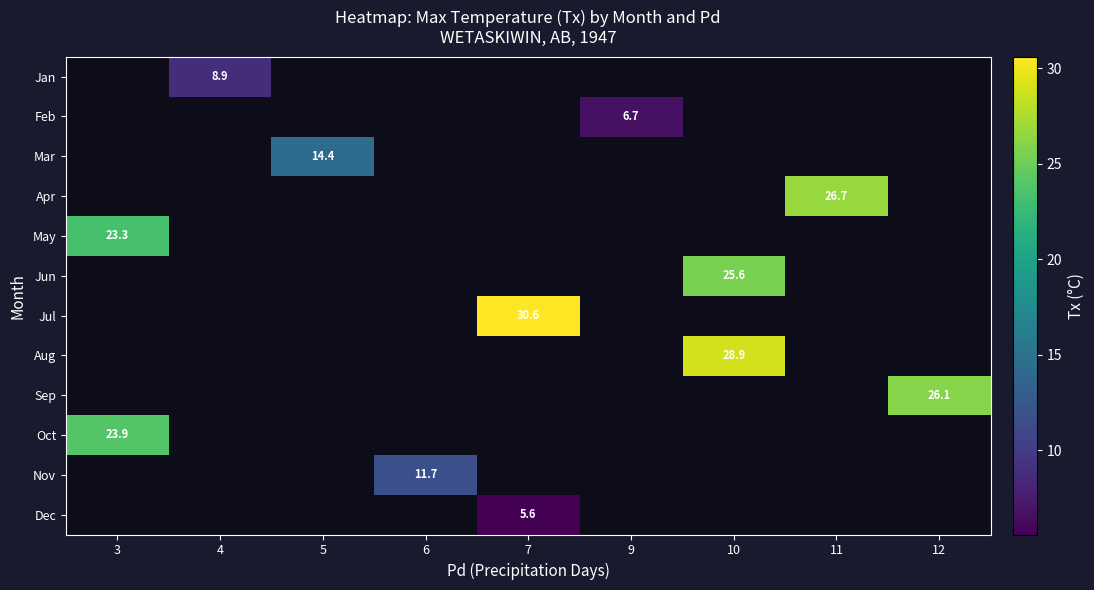

At which category does the chart reach its peak across all series?

7